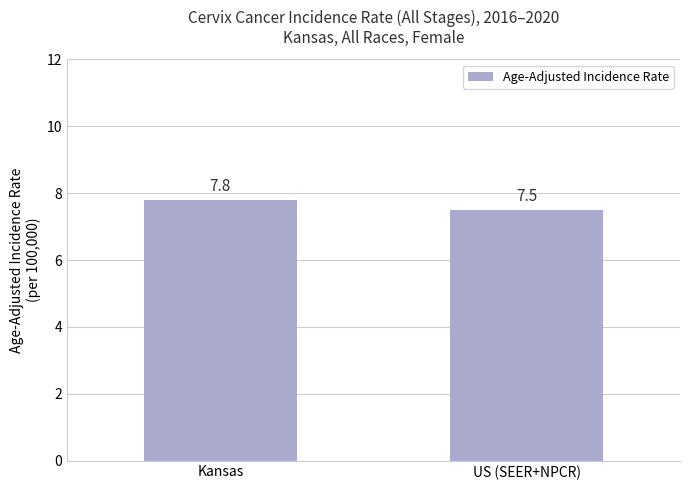

What is the label of the 2nd bar from the right?

Kansas